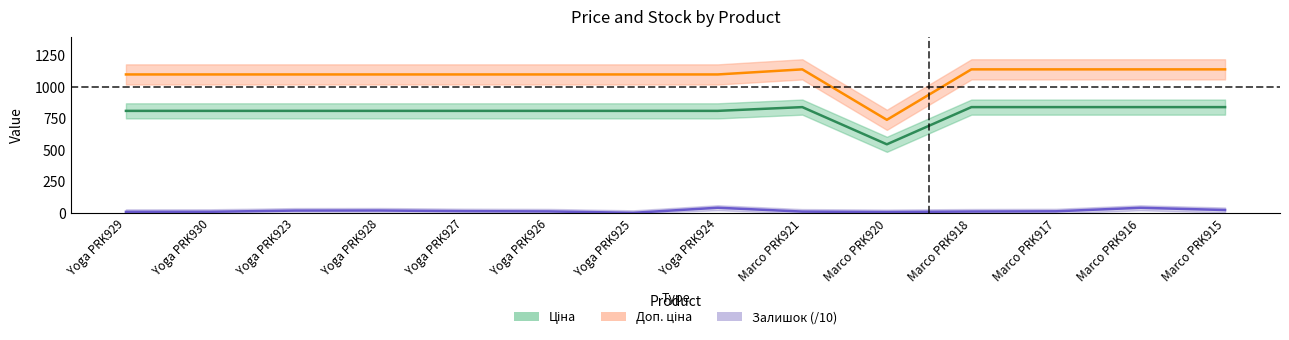

What is the label of the 7th point from the right?

Yoga PRK924